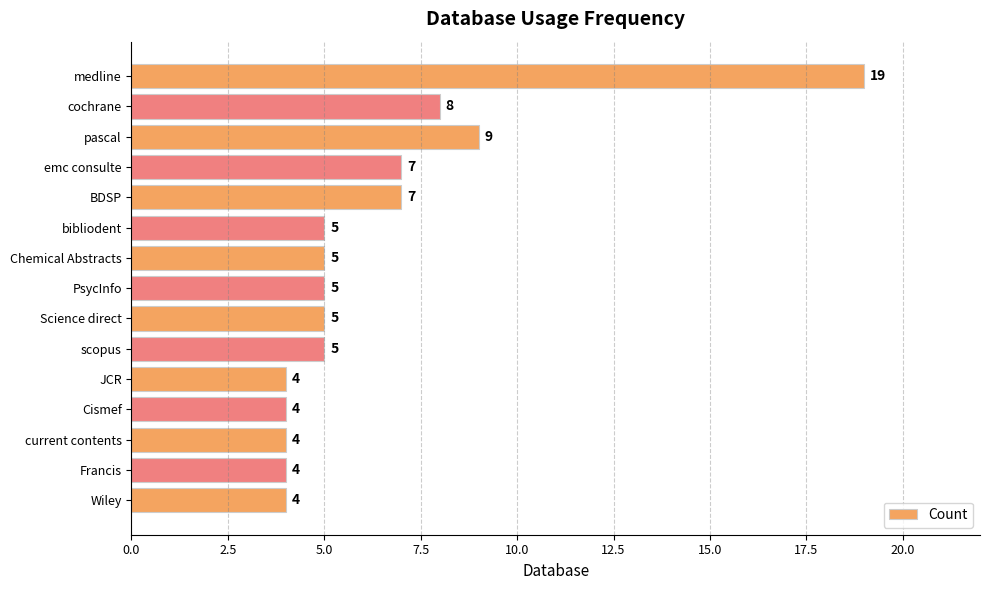

What is the difference between the maximum and second lowest values?

15